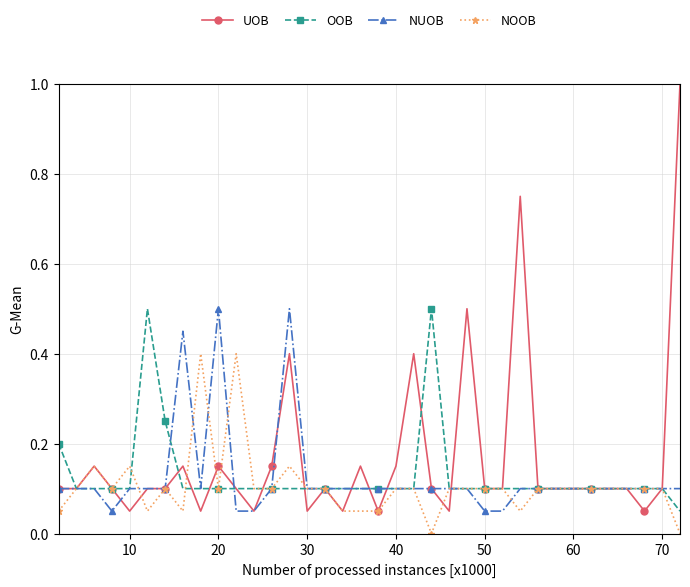

Does the chart have visible grid lines?

Yes